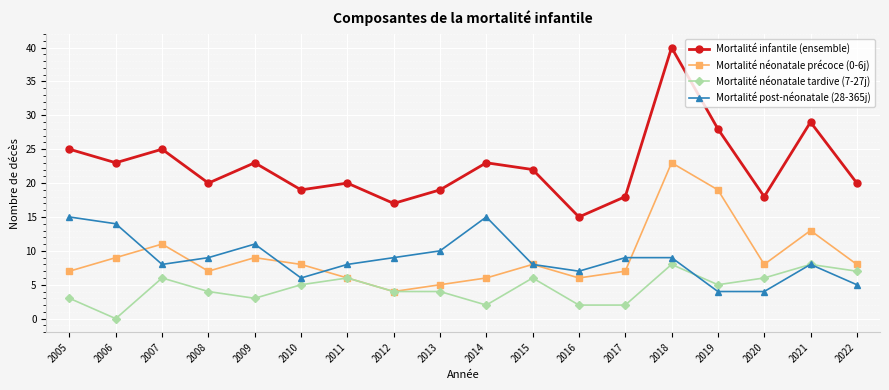

At which category does Mortalité infantile (ensemble) reach its first local peak?

2007